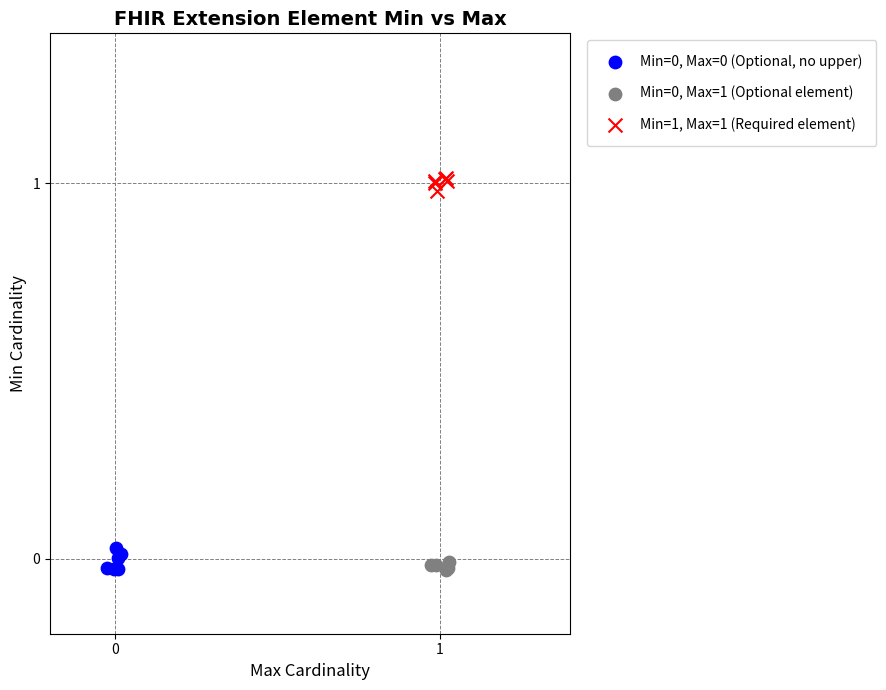

Which series contains the highest Y value?

Min=1, Max=1 (Required element)